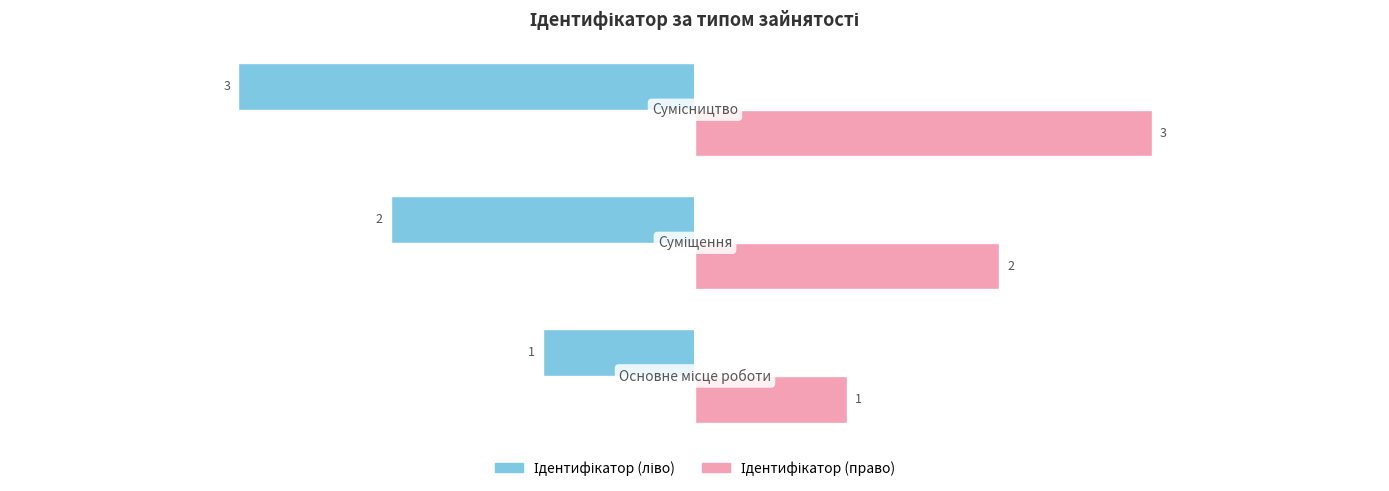

What is the greatest value displayed?

3